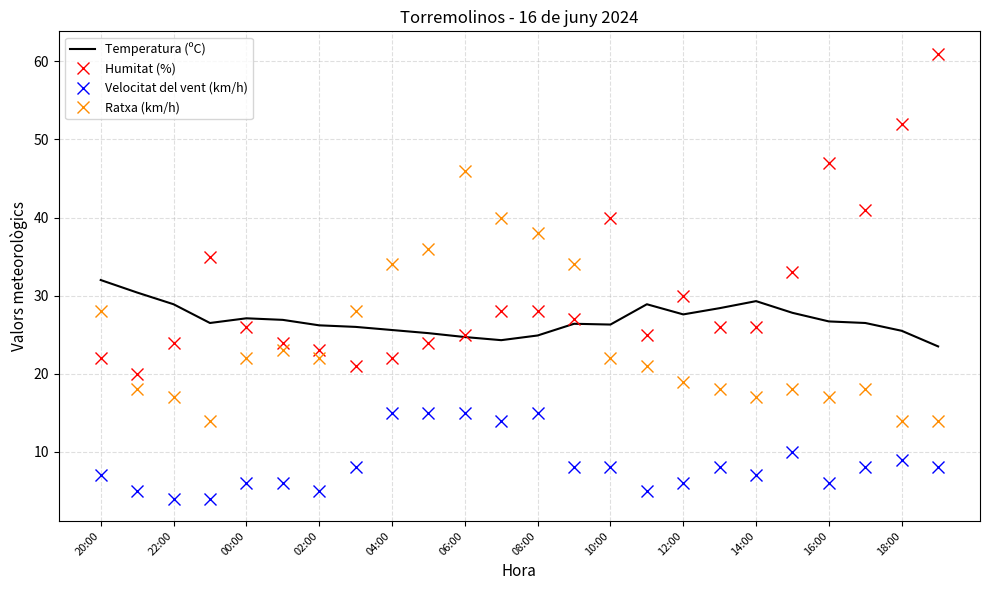

How many data points in Velocitat del vent (km/h) are above 8?

7